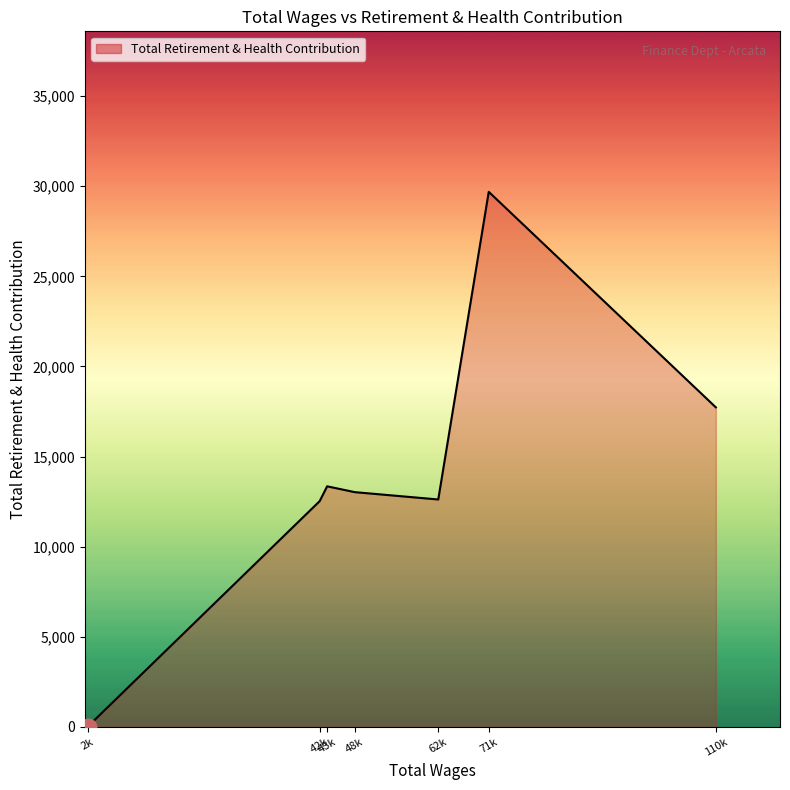

Where does the data first go above 13022?

43k